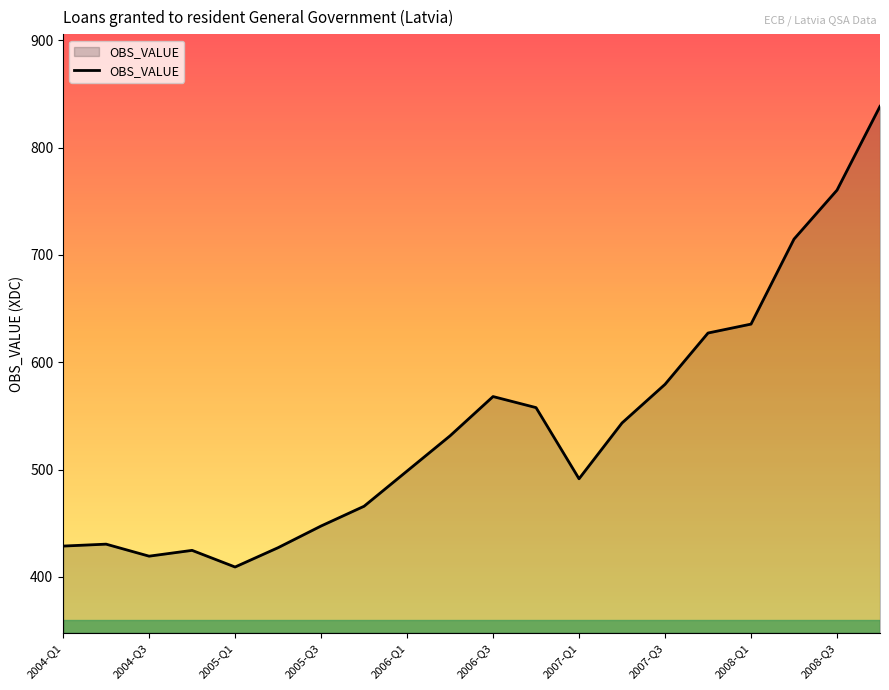

What is the difference between the maximum and minimum values?

429.2